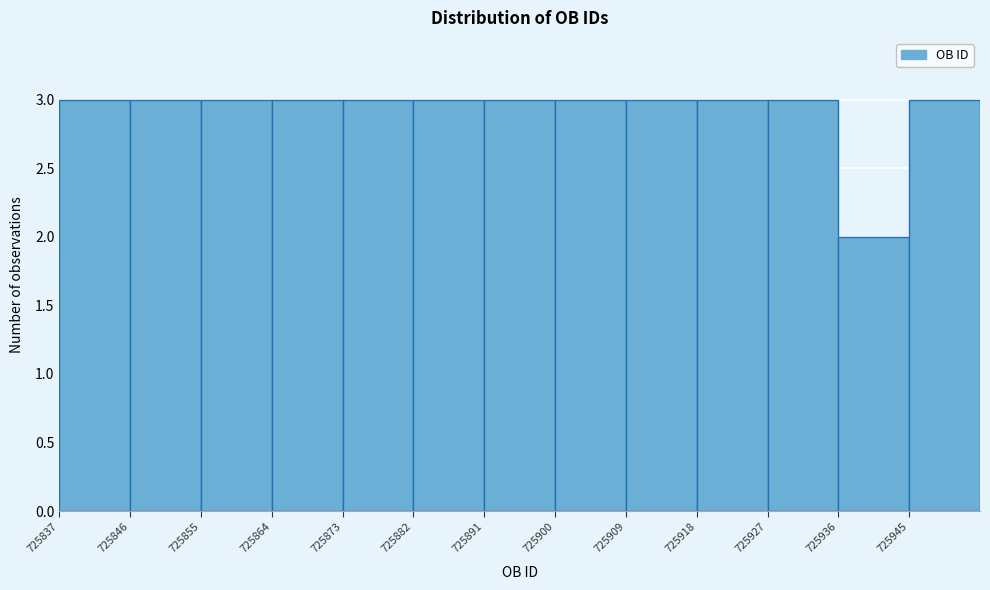

How tall is the bar that spans 725846 to 725855 on the x-axis? The values are not printed on the chart, so give them approximately, as read against the axis.

3